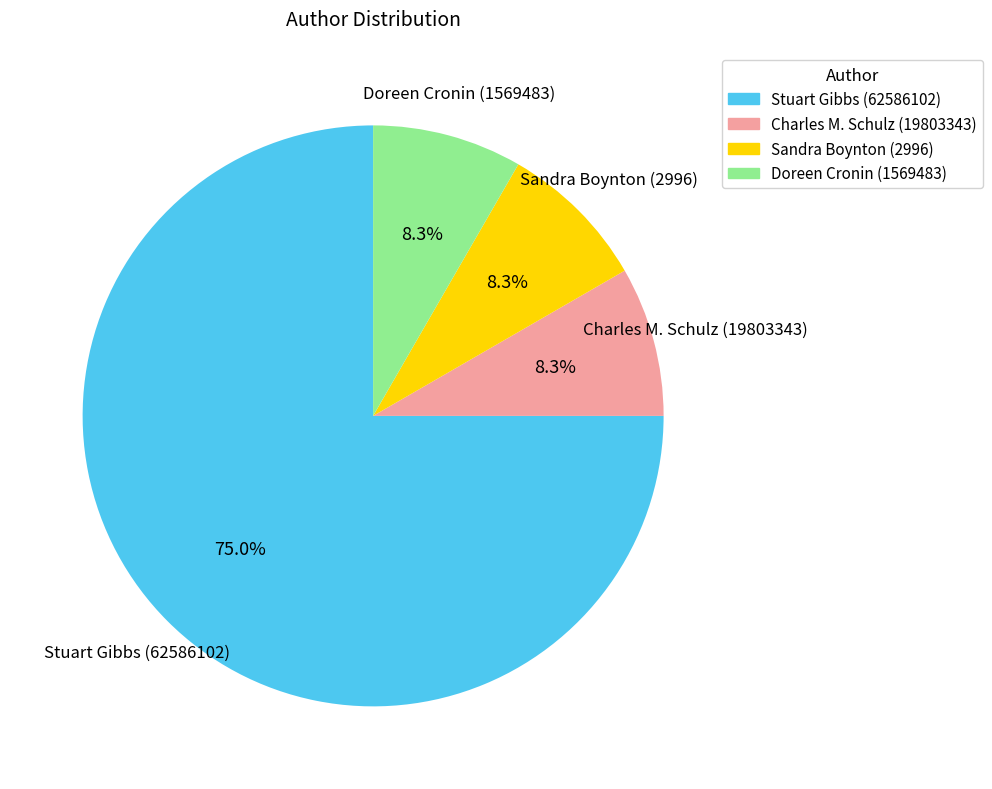

The Doreen Cronin (1569483) slice represents 19% of the pie. True or false?

False